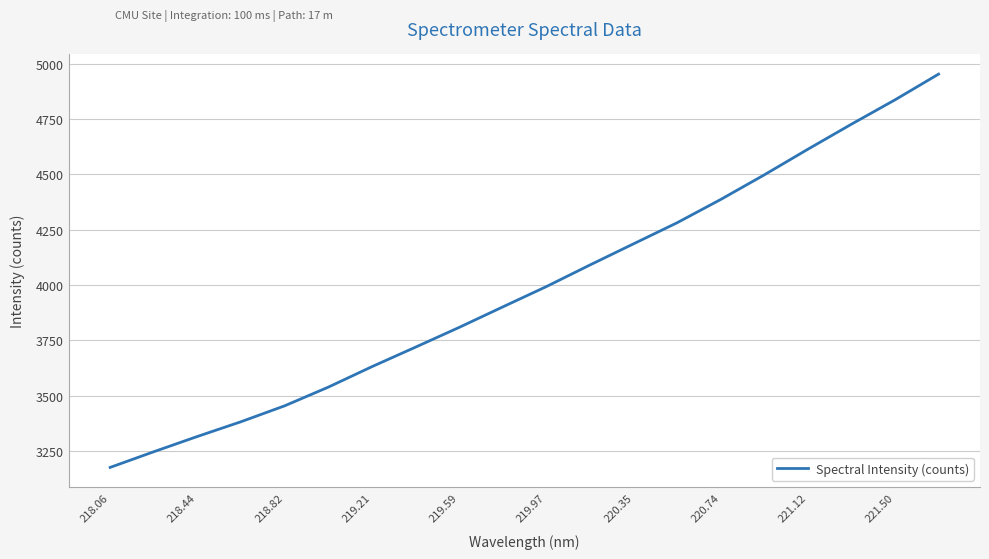

What is the difference between the maximum and minimum values?

1776.9